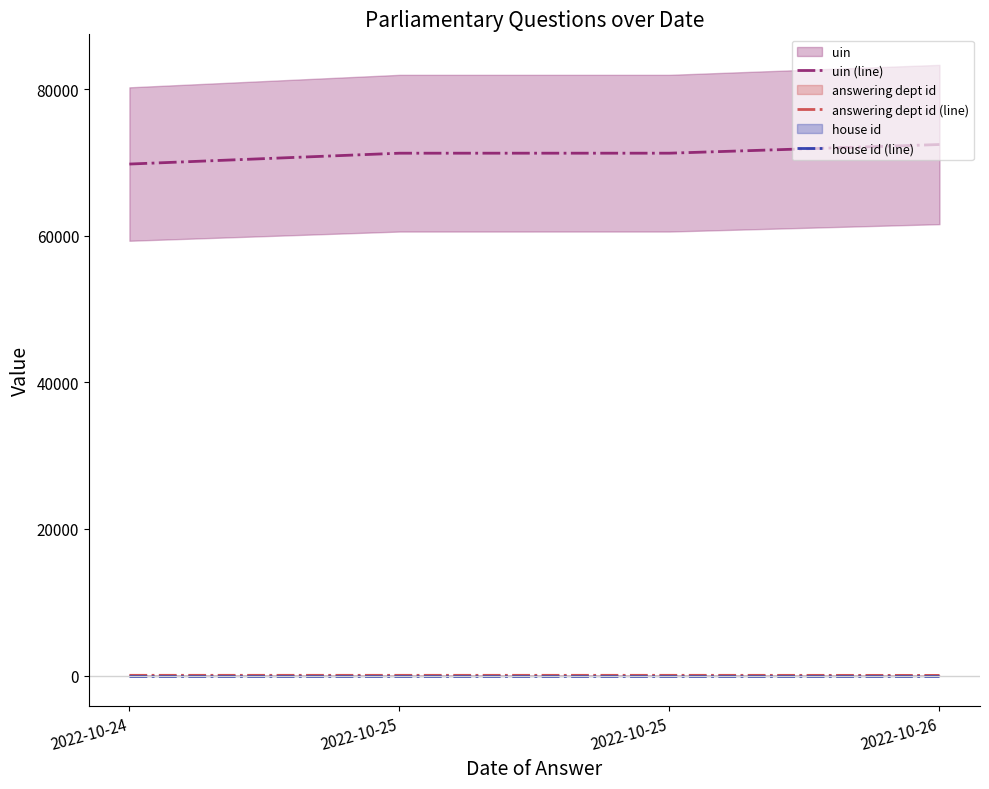

How many lines are shown in the chart?

3